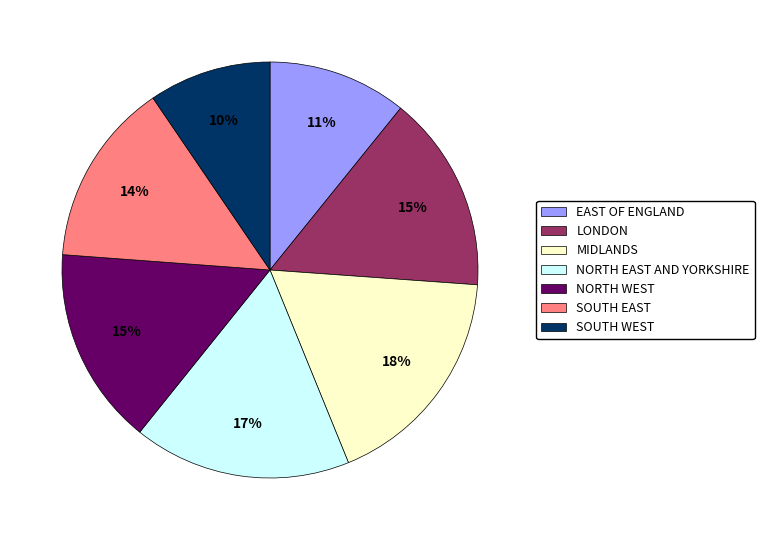

Which category has the biggest portion of the pie?

MIDLANDS